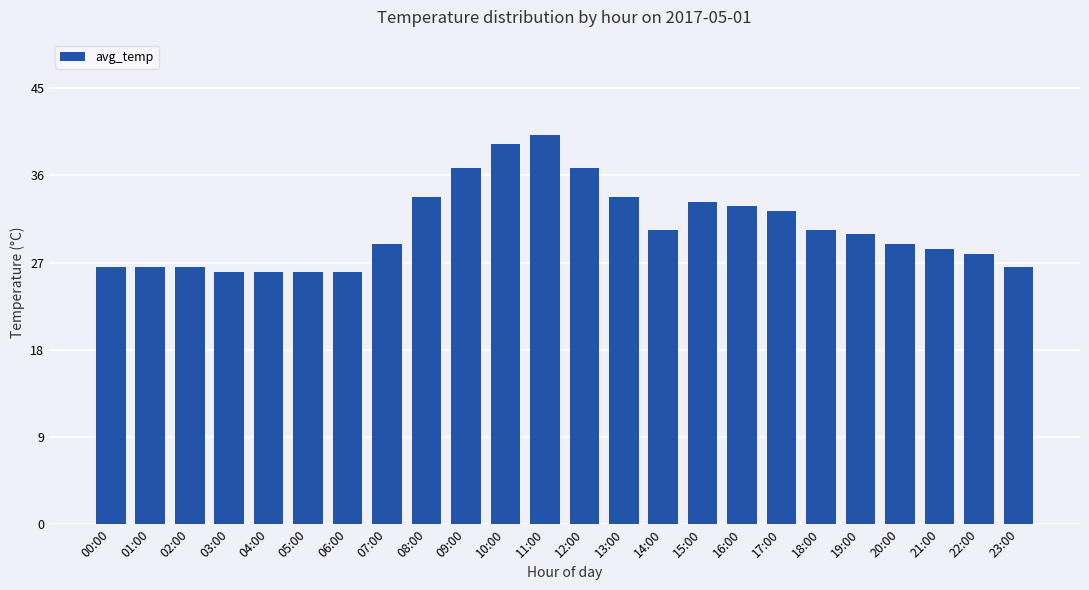

Is it true that the value at 09:00 is 10.7?

False